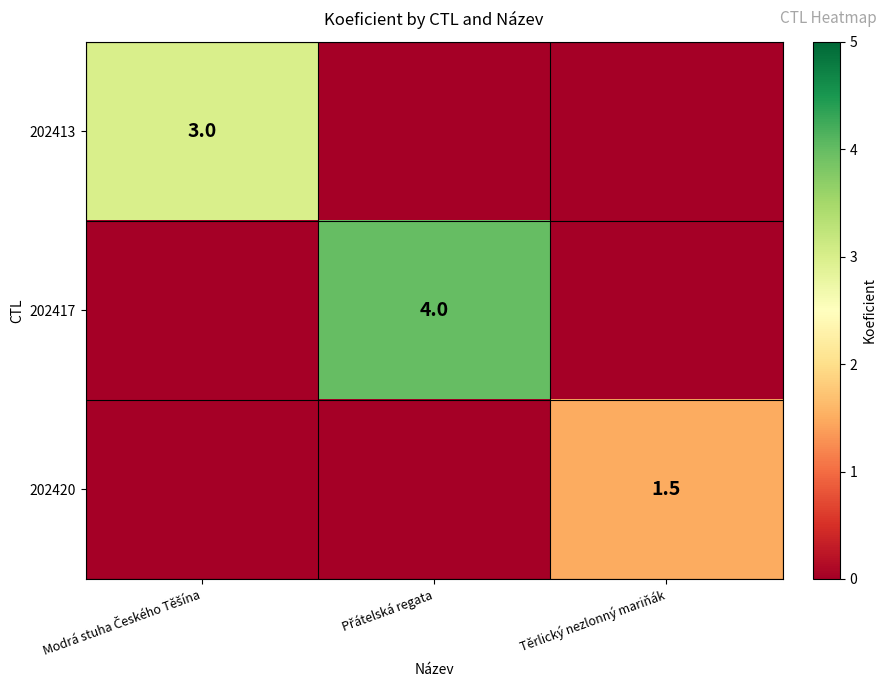

How many values in 202413 are above zero?

1